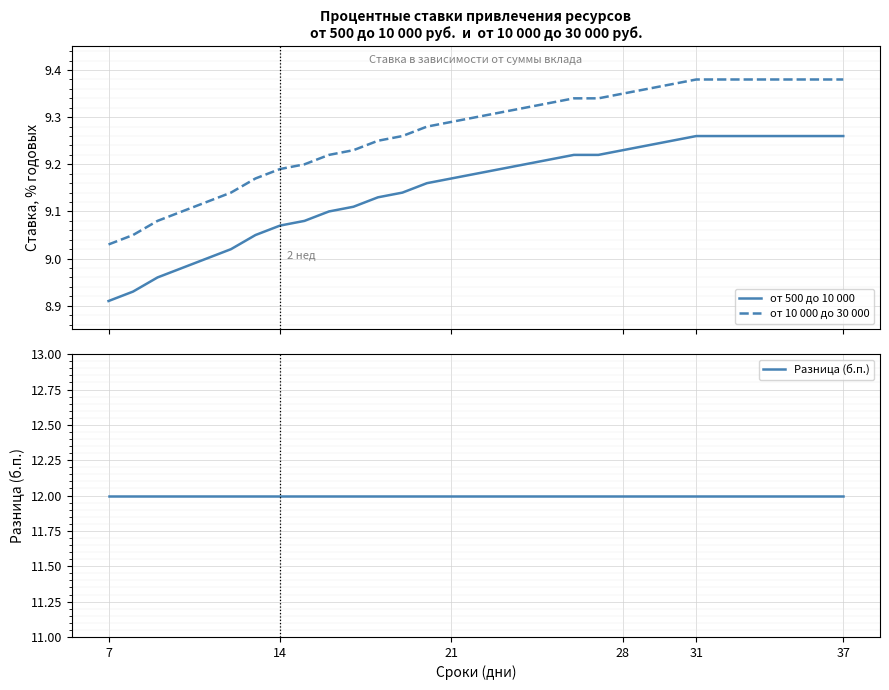

Reading left to right, transcribe all the data shown in this chart.

от 500 до 10 000: 8.9	8.9	9.0	9.0	9.0	9.0	9.1	9.1	9.1	9.1	9.1	9.1	9.1	9.2	9.2	9.2	9.2	9.2	9.2	9.2	9.2	9.2	9.2	9.2	9.3	9.3	9.3	9.3	9.3	9.3	9.3
от 10 000 до 30 000: 9.0	9.1	9.1	9.1	9.1	9.1	9.2	9.2	9.2	9.2	9.2	9.2	9.3	9.3	9.3	9.3	9.3	9.3	9.3	9.3	9.3	9.3	9.4	9.4	9.4	9.4	9.4	9.4	9.4	9.4	9.4
Разница (б.п.): 12.0	12.0	12.0	12.0	12.0	12.0	12.0	12.0	12.0	12.0	12.0	12.0	12.0	12.0	12.0	12.0	12.0	12.0	12.0	12.0	12.0	12.0	12.0	12.0	12.0	12.0	12.0	12.0	12.0	12.0	12.0